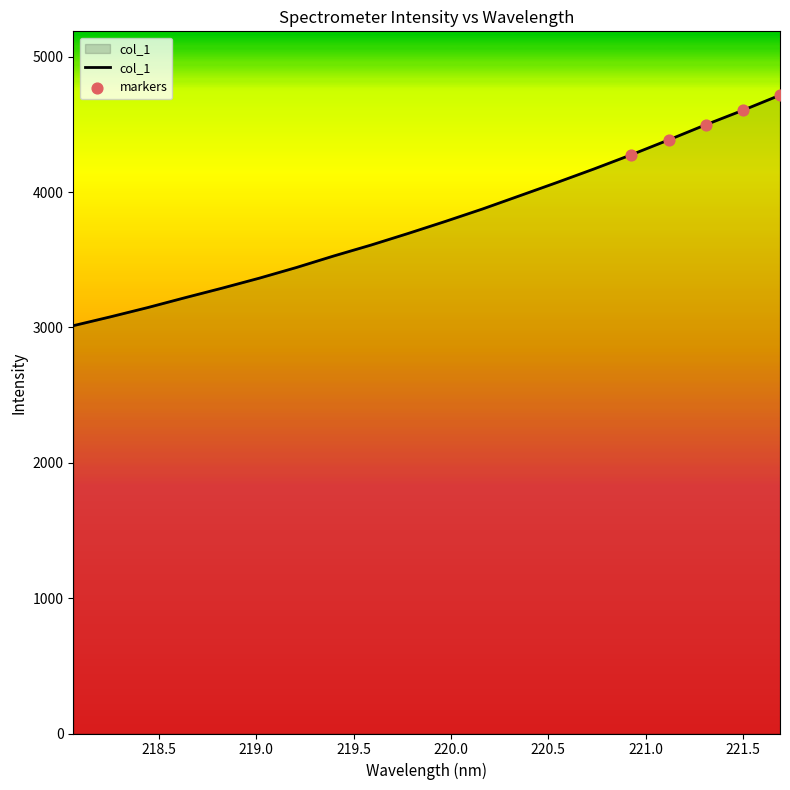

What is the maximum value shown in the chart?

4715.9